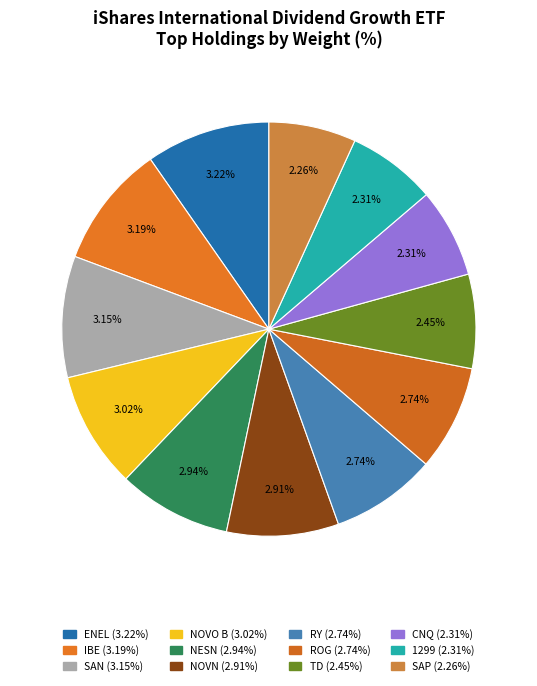

What percentage is NOT represented by IBE?

90.4%